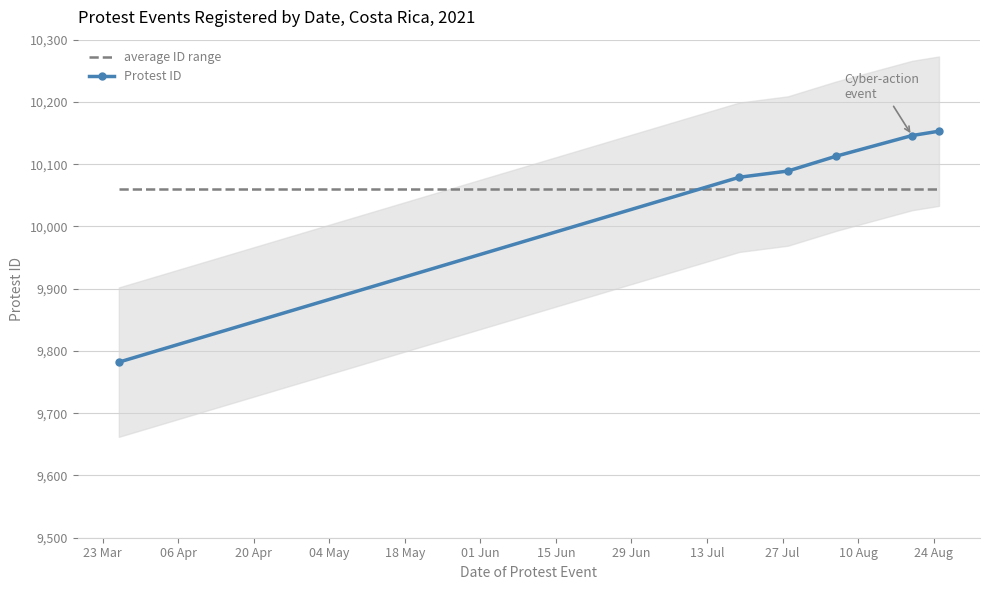

What is the maximum value for Protest ID?

10153.0